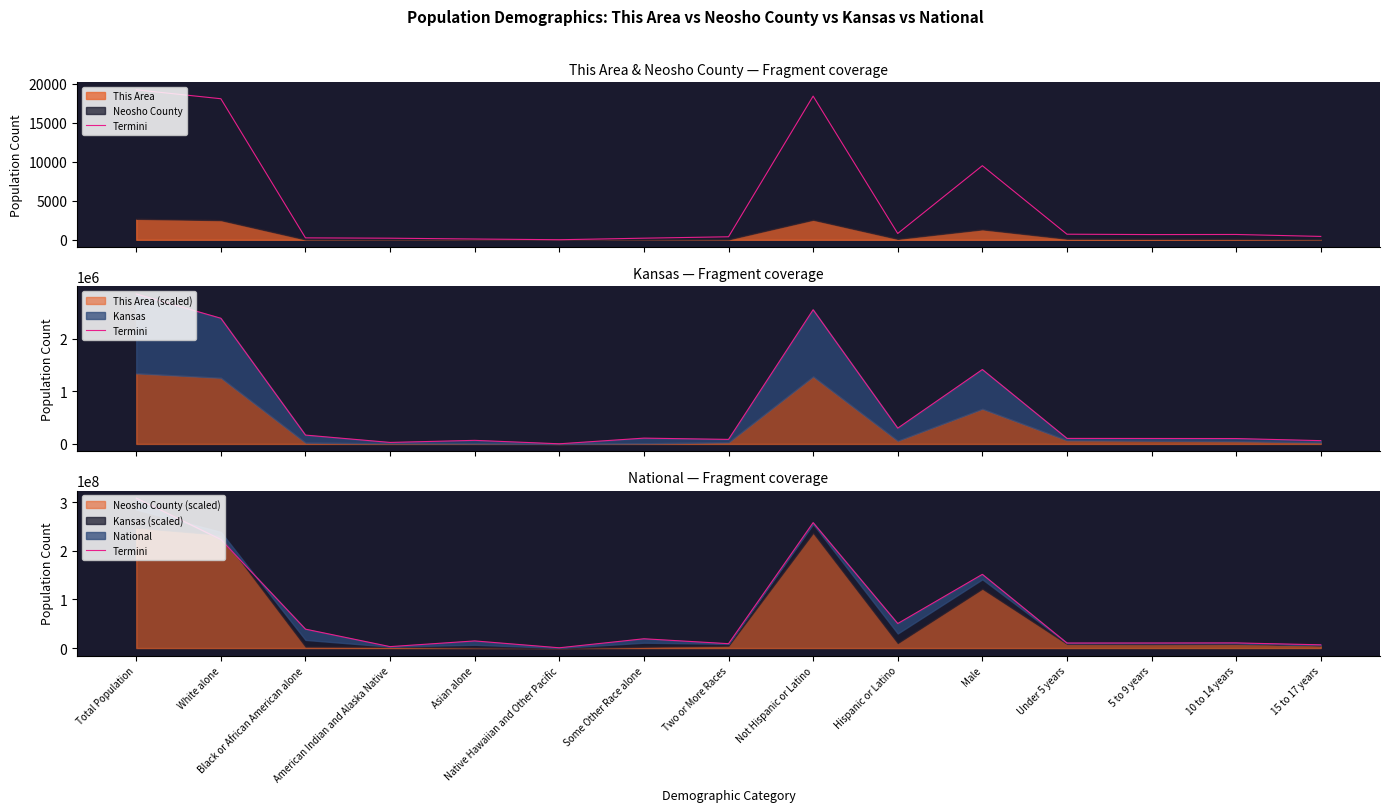

What value does the data have at Not Hispanic or Latino?

258267944